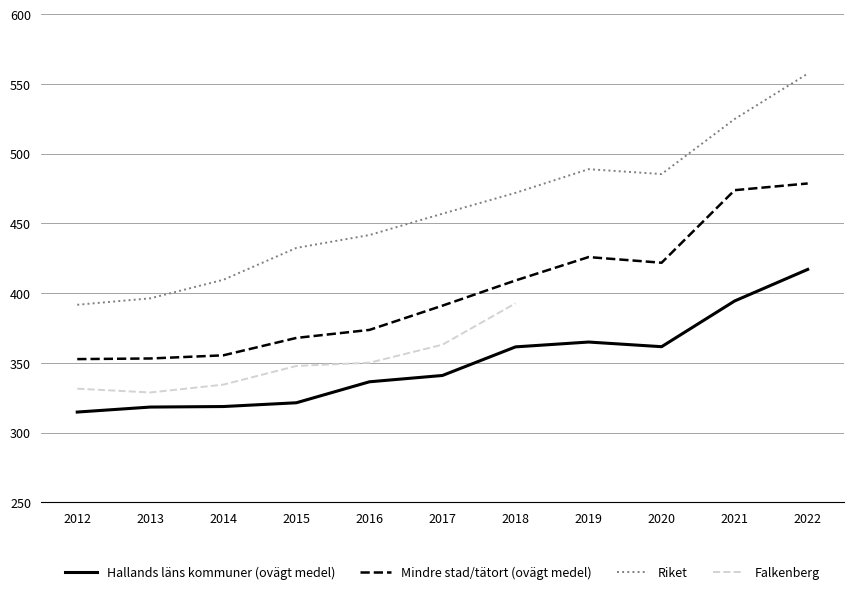

True or false: Mindre stad/tätort (ovägt medel) and Hallands läns kommuner (ovägt medel) intersect in this chart.

False